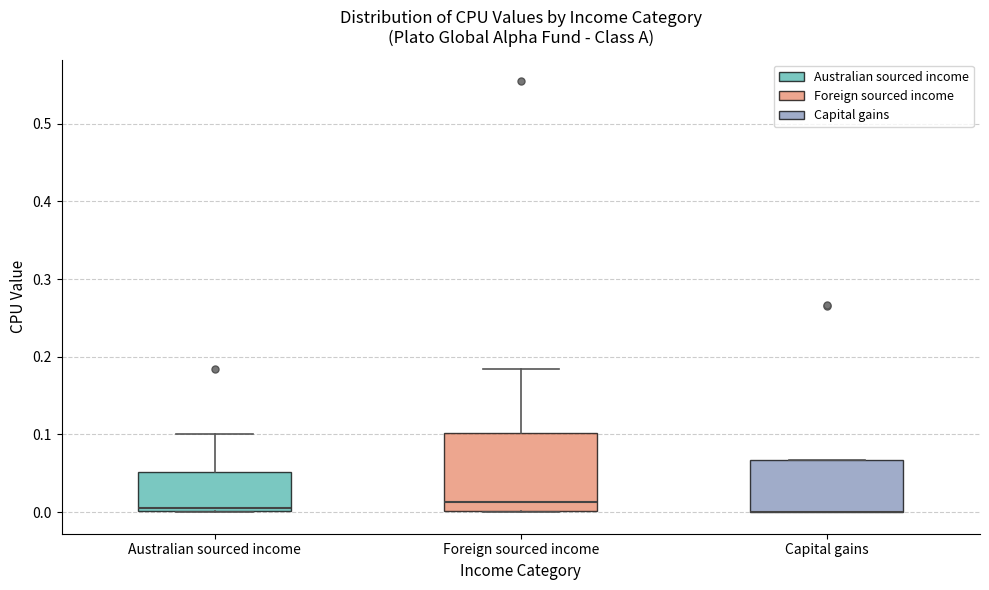

Which box is the tallest, from its lower edge to its upper edge?

Foreign sourced income